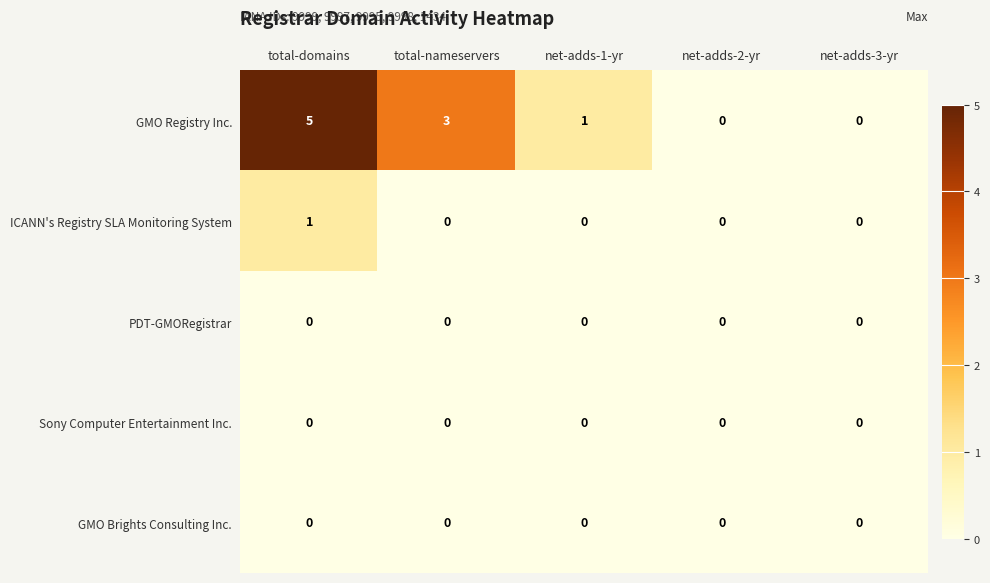

What is the total value across all series at total-domains?

6